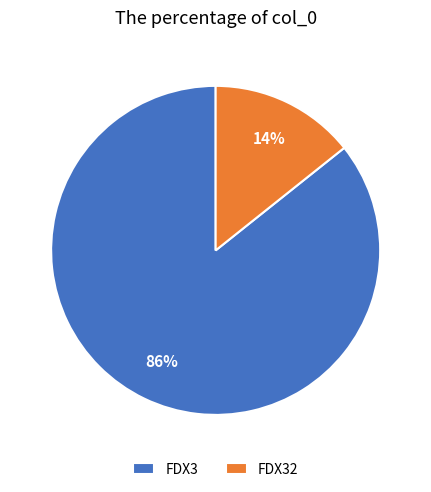

The FDX3 slice represents 78% of the pie. True or false?

False